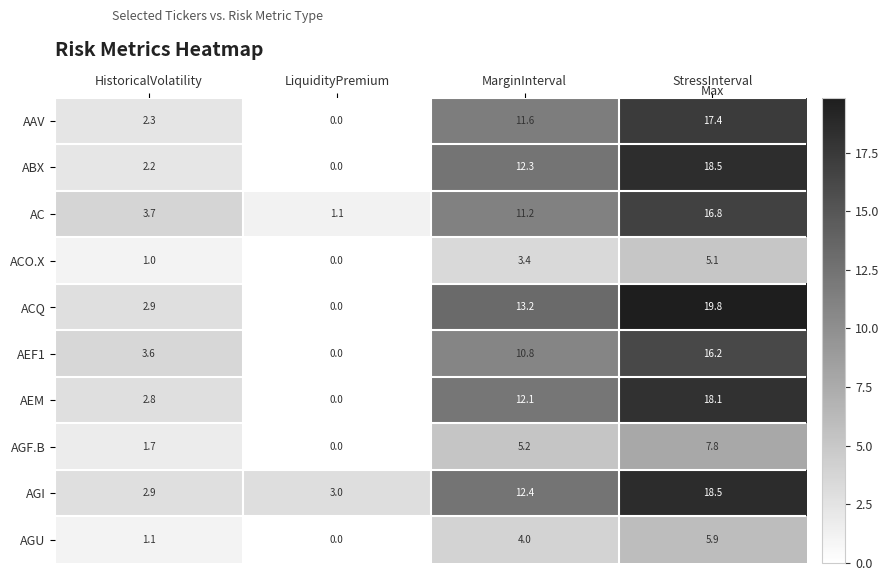

At which category is the sum across all series the highest?

StressInterval